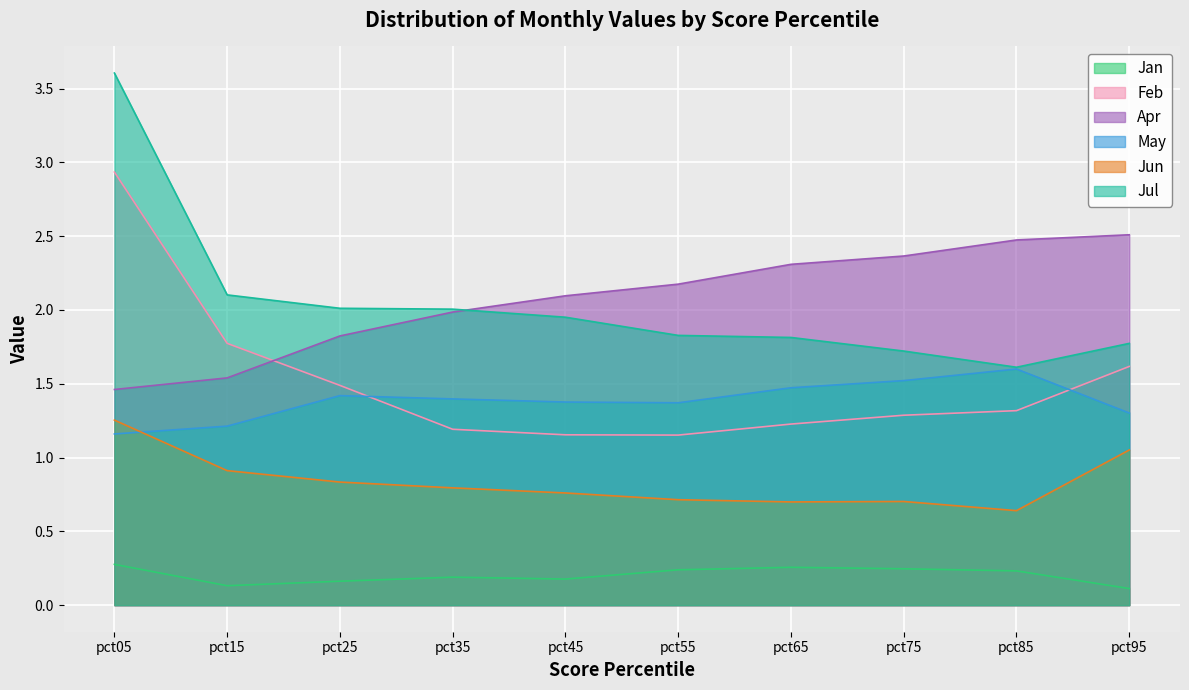

Between pct75 and pct15, which is larger?

pct75